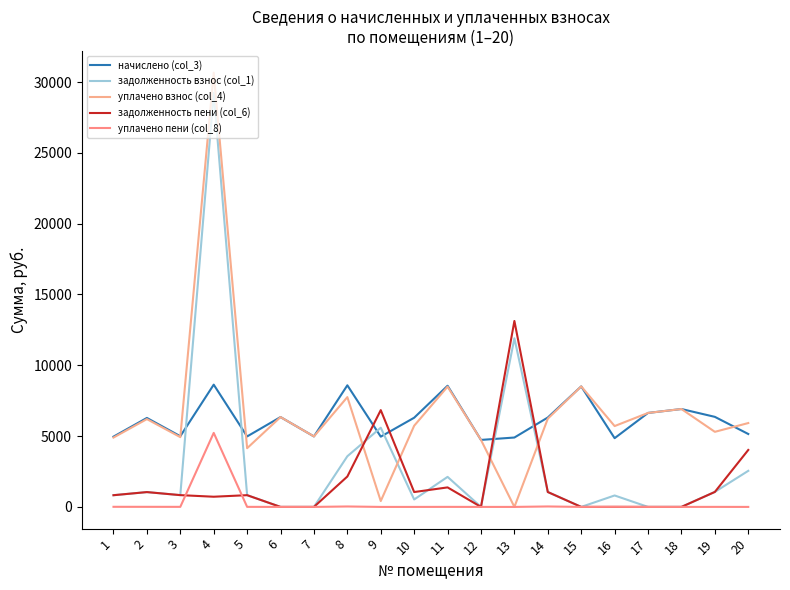

Rank the series at 5 from lowest to highest value.

уплачено пени (col_8), задолженность взнос (col_1), задолженность пени (col_6), уплачено взнос (col_4), начислено (col_3)